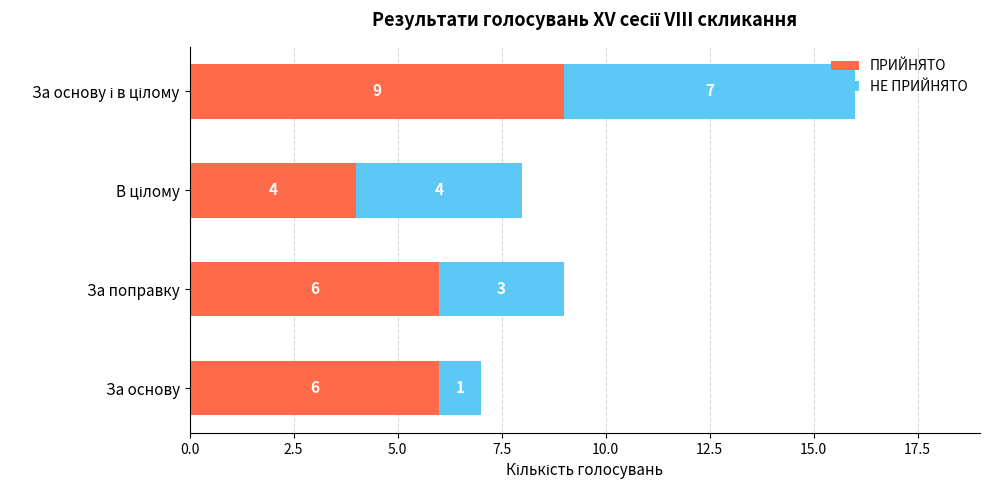

What is the lowest value of the ПРИЙНЯТО series?

4